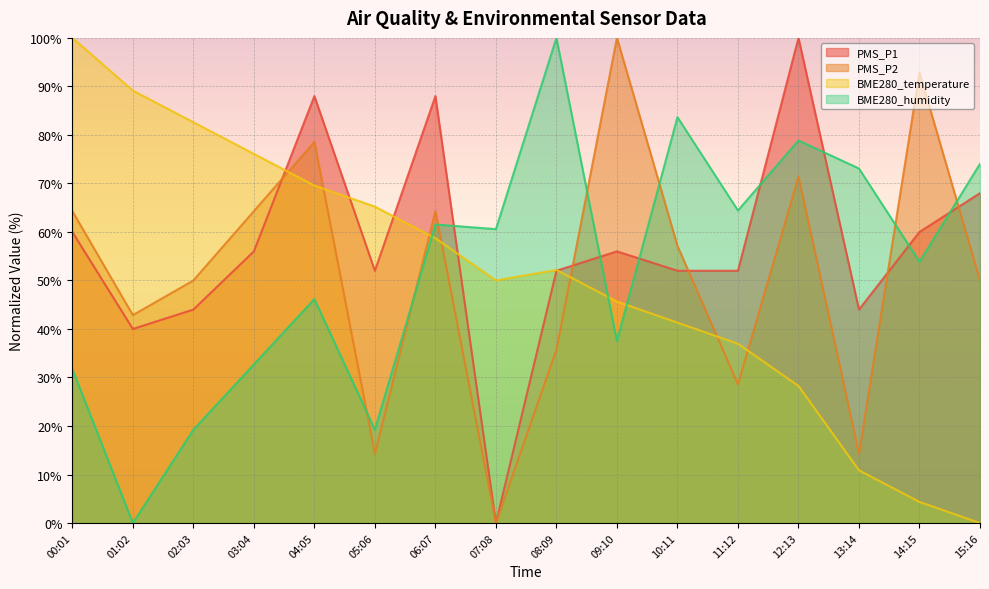

What is the label of the 13th point from the left?

12:13